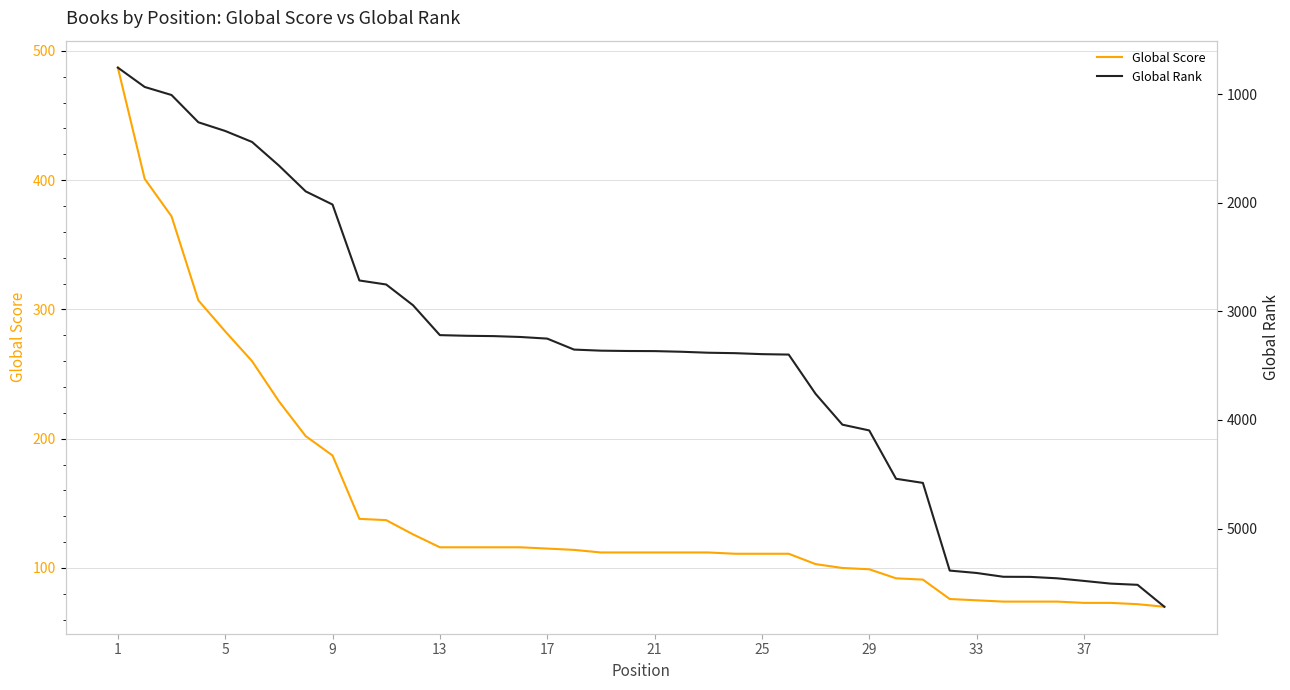

The Global Score series shows 188 at 25. True or false?

False